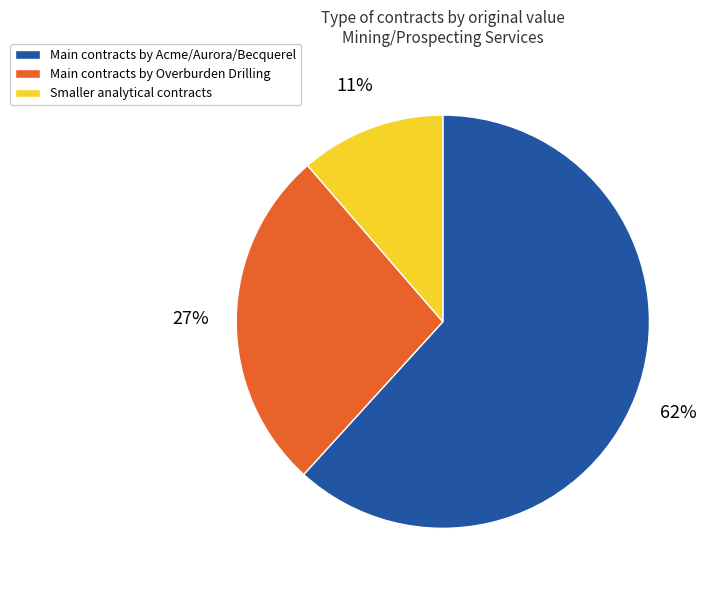

To the nearest percent, what is the average slice percentage?

33%